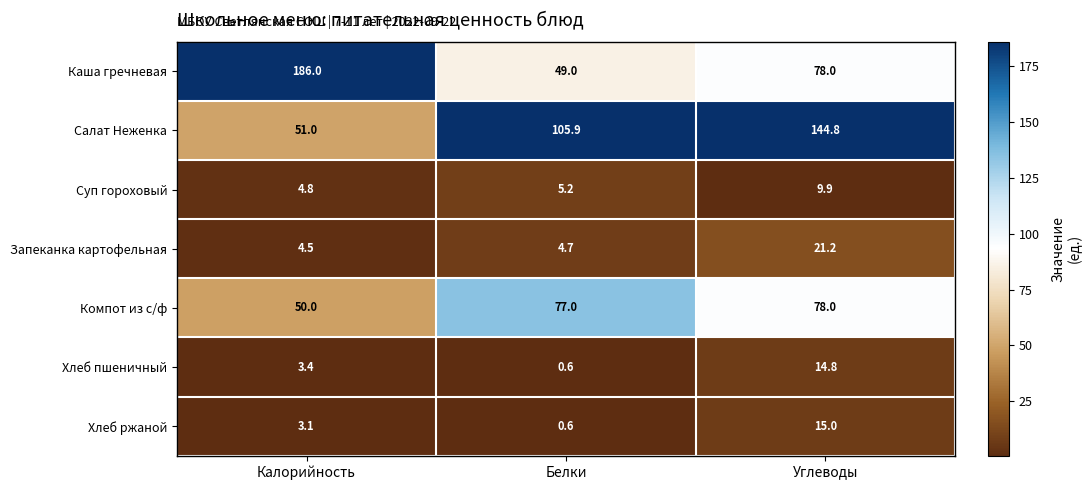

Count the number of data series in this chart.

7